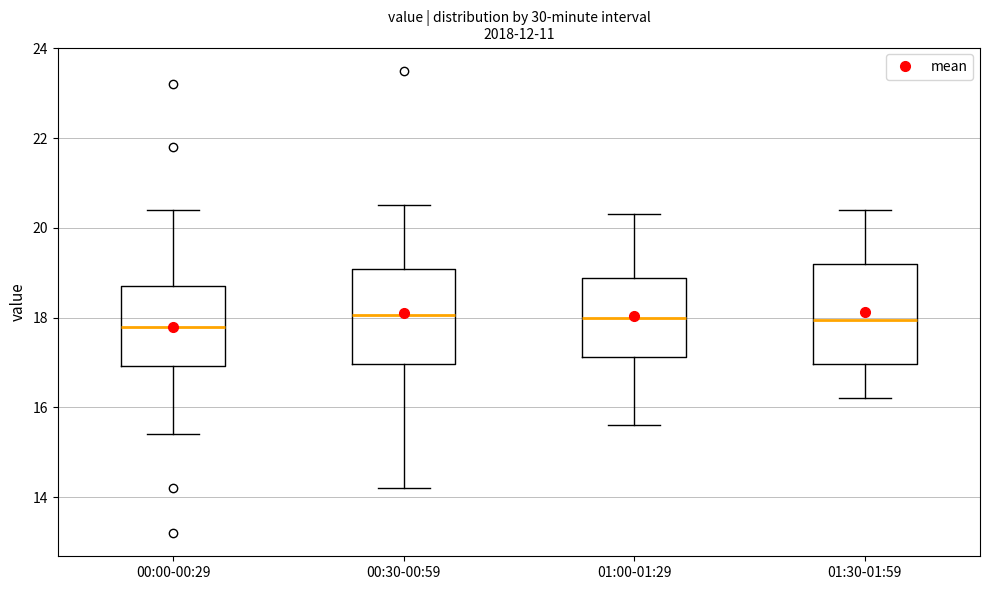

Reading left to right, transcribe this box plot: for each box, give where its median line is, the range the box spans, and where its two whiskers end, as read against the y-axis. The values are not printed on the chart, so give them approximately, as read against the axis.

00:00-00:29: median 17.8, box 17.0 to 18.8, whiskers 15.4 to 20.4
00:30-00:59: median 18.0, box 17.0 to 19.0, whiskers 14.2 to 20.6
01:00-01:29: median 18.0, box 17.2 to 18.8, whiskers 15.6 to 20.4
01:30-01:59: median 18.0, box 17.0 to 19.2, whiskers 16.2 to 20.4